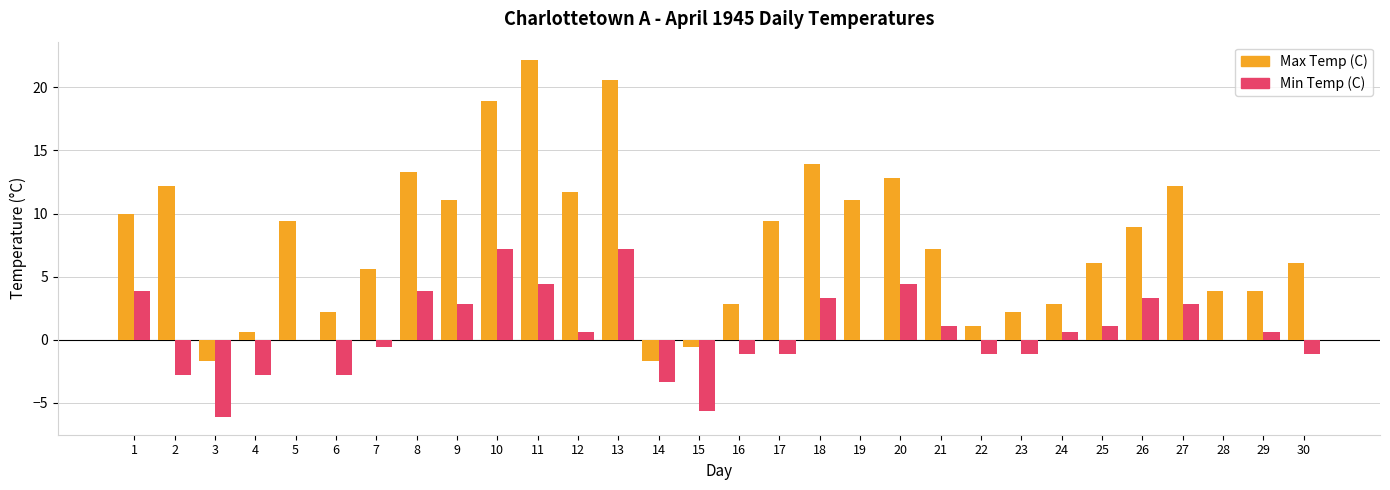

At which label is Max Temp (C) closest to 10?

1